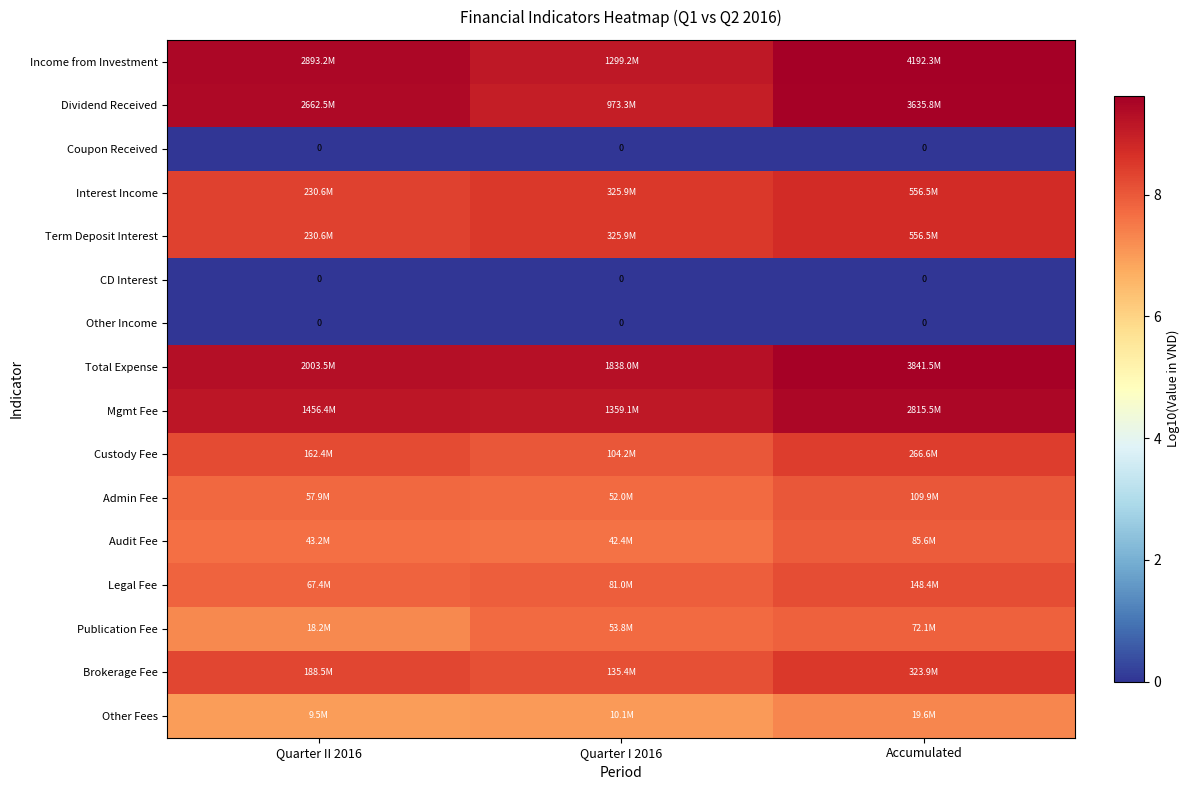

What is the difference between the highest and lowest values at Quarter I 2016?

9.3